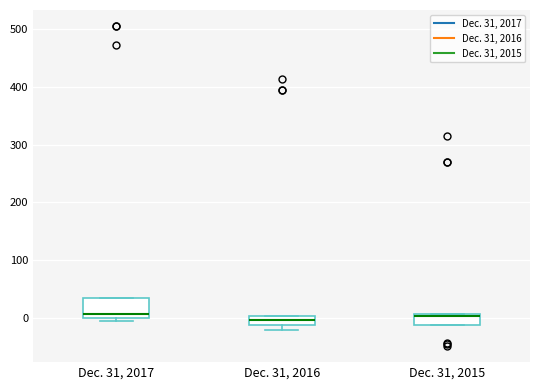

Comparing the boxes themselves (not the whiskers), which one is the tallest?

Dec. 31, 2017